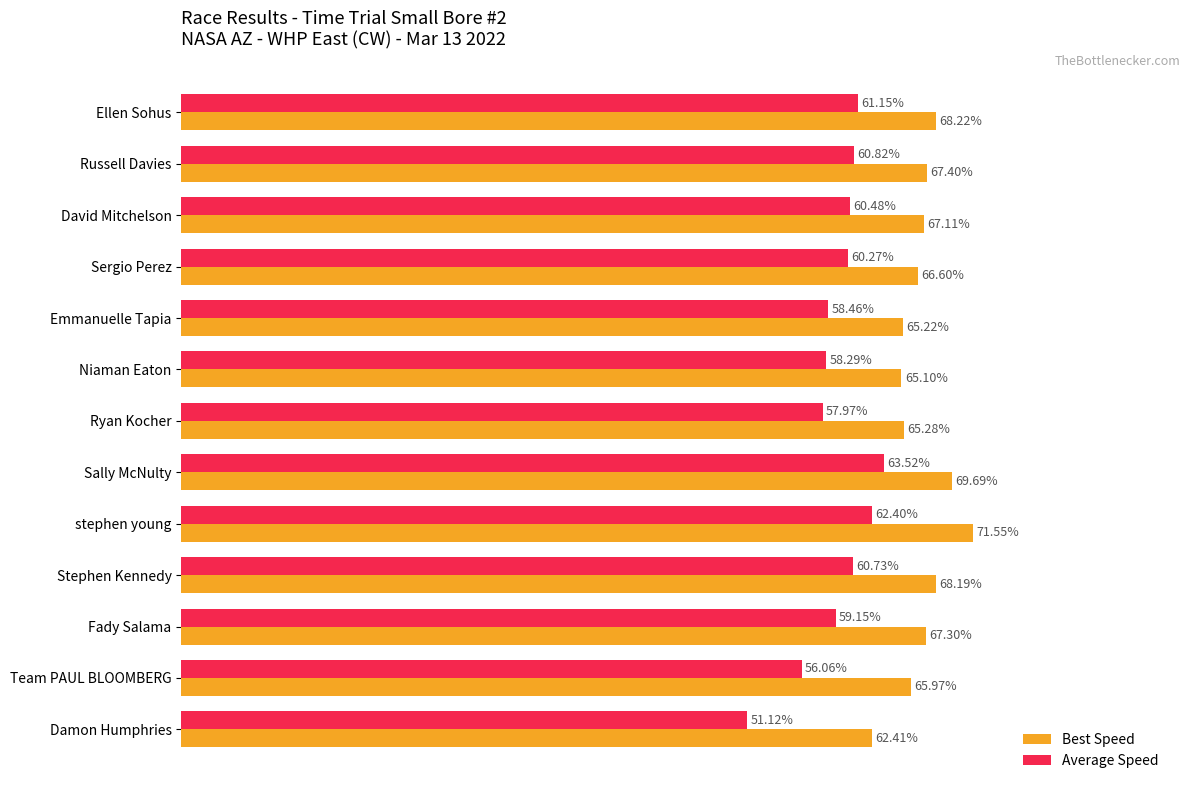

Which label corresponds to the smallest value in the chart?

Damon Humphries